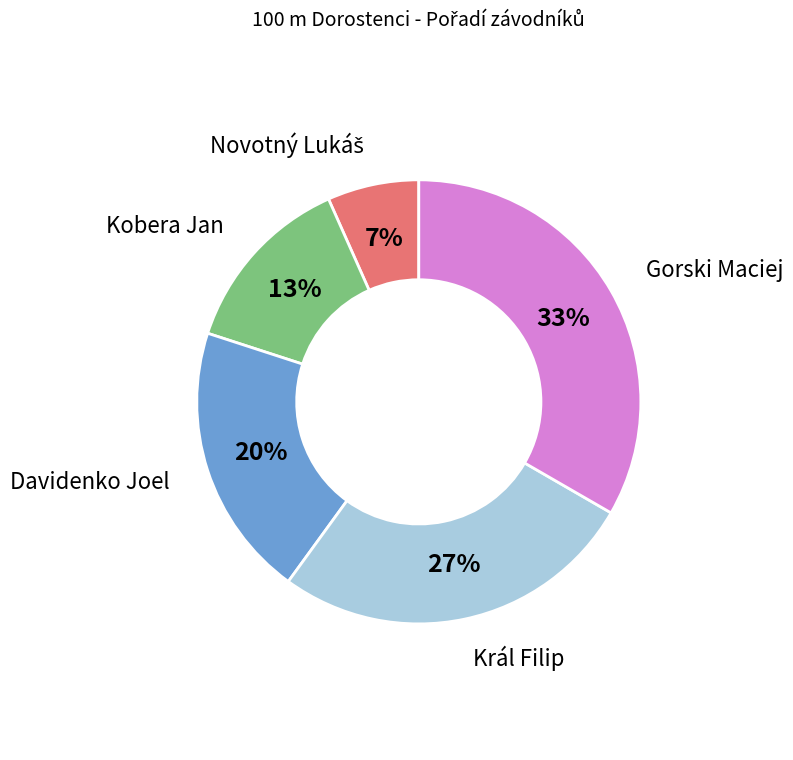

Does any single category account for the majority?

No